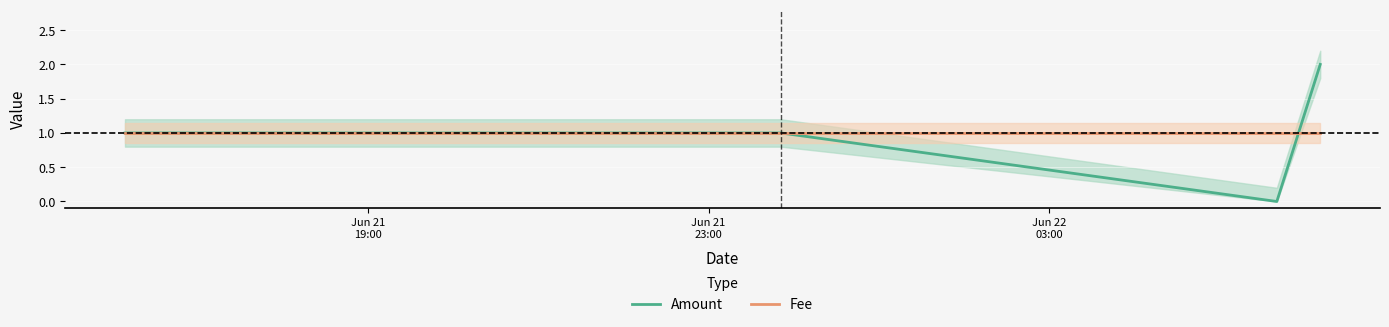

Which series has the largest total across all categories?

Amount